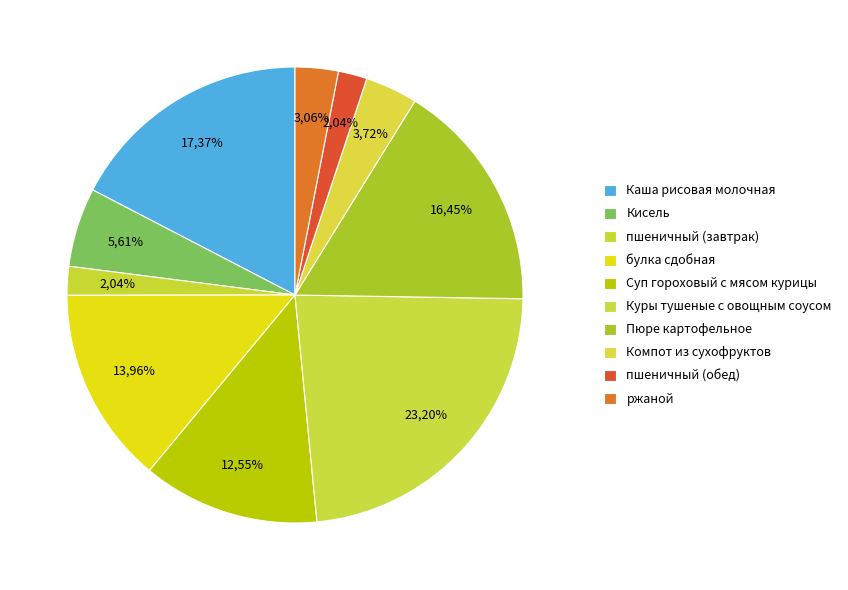

To the nearest percent, what is the combined percentage of Пюре картофельное and булка сдобная?

30%